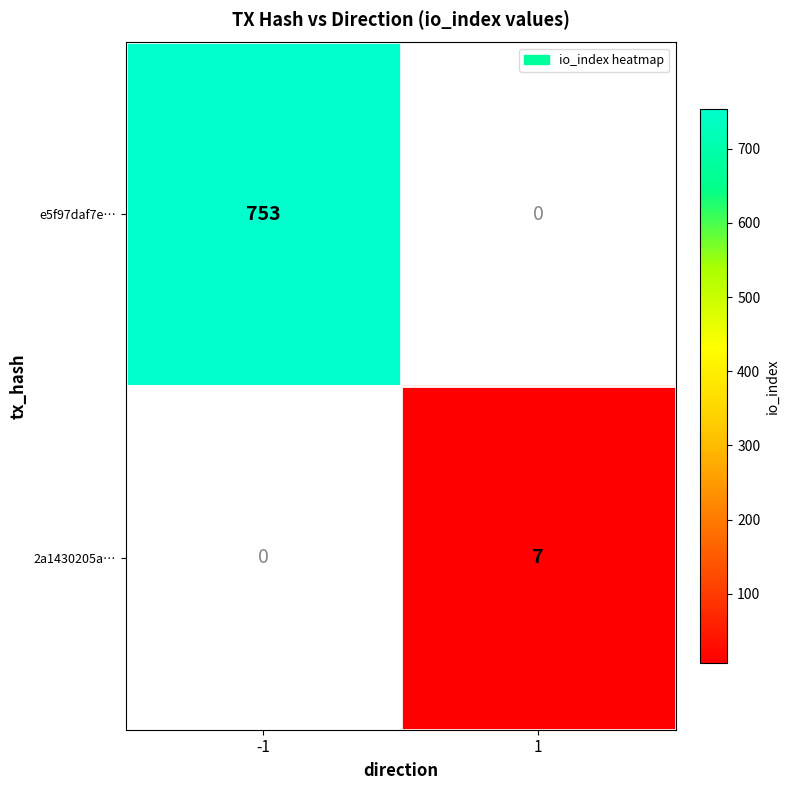

True or false: 2a1430205a… has a value of 3 at 1.

False